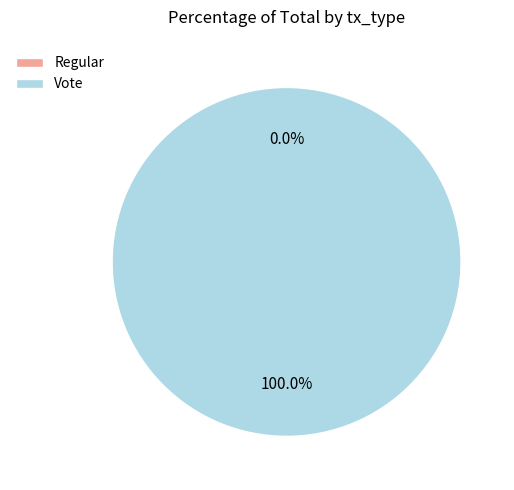

To the nearest percent, what is the combined percentage of Vote and Regular?

100%